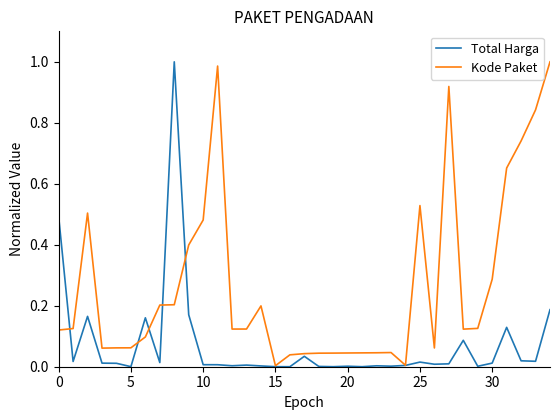

List the series in order of their overall mean, highest first.

Kode Paket, Total Harga